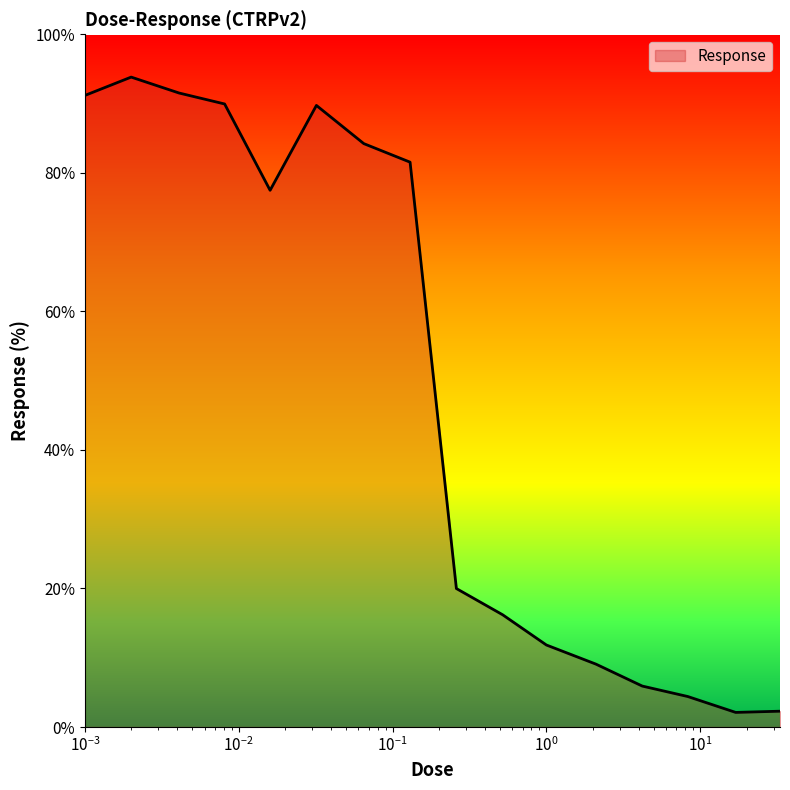

What is the difference between the maximum and minimum values?

91.7